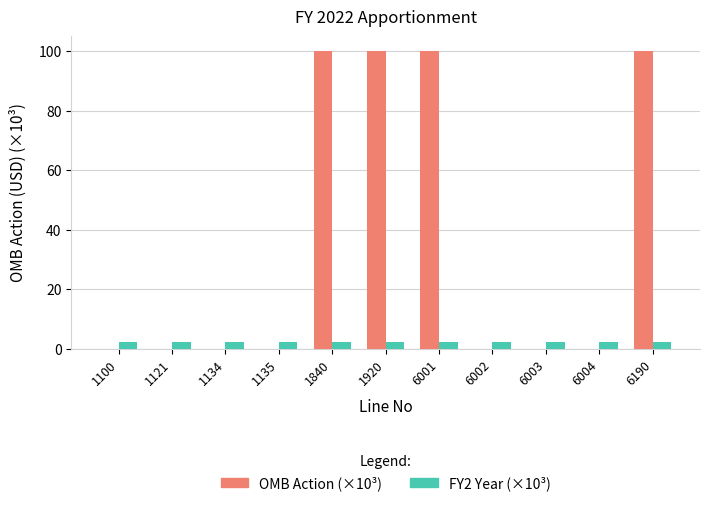

What is the maximum value shown in the chart?

100.0